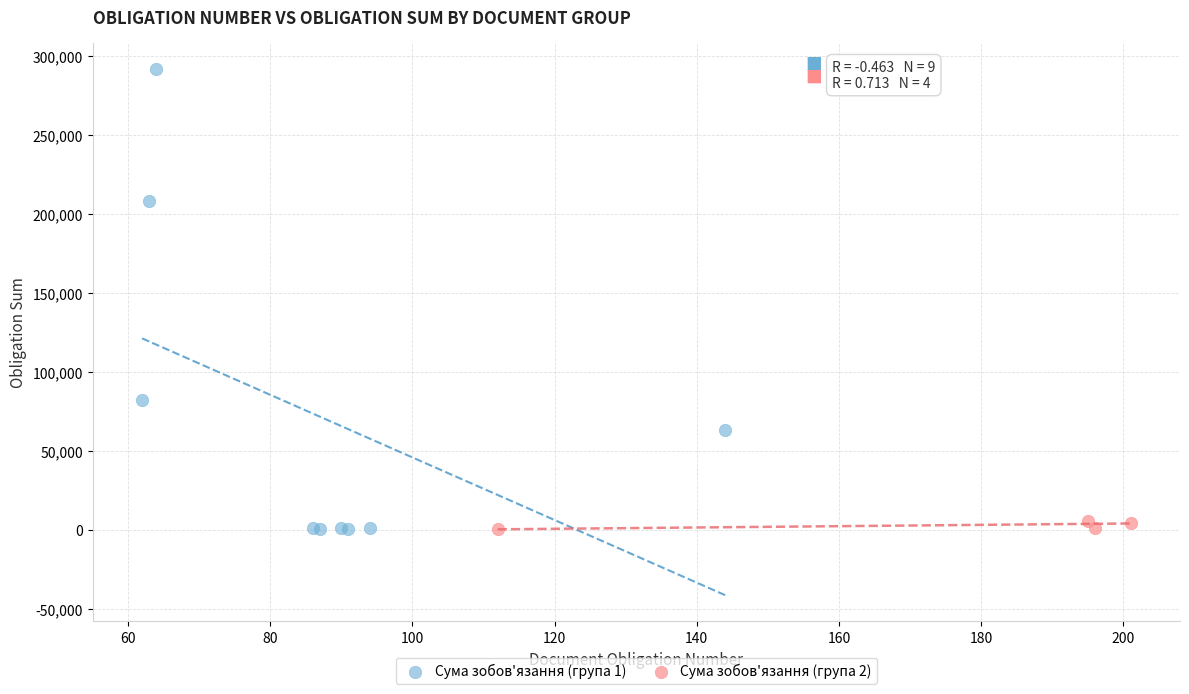

Which series reaches the maximum Y coordinate?

Сума зобов'язання (група 1)